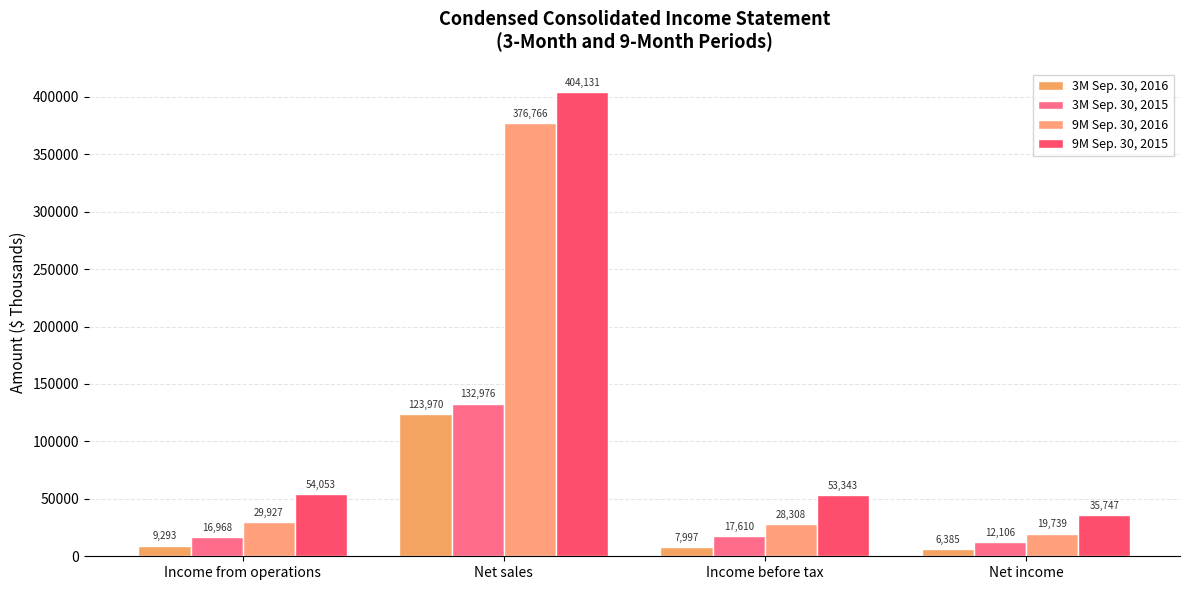

Rank the categories by 9M Sep. 30, 2016 value from lowest to highest.

Net income, Income before tax, Income from operations, Net sales